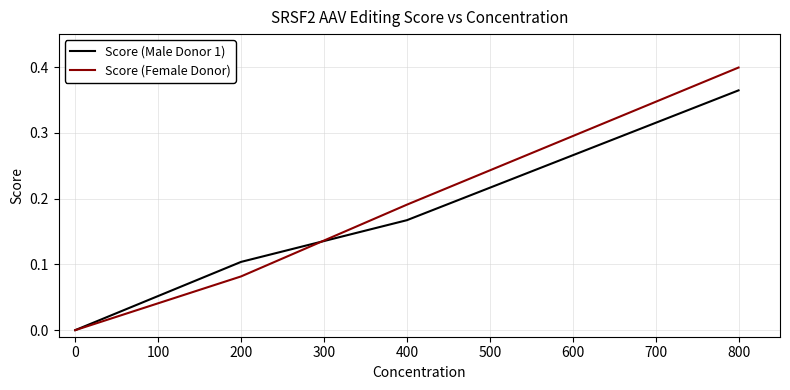

True or false: Score (Female Donor) has more than 2 points higher than both neighbors.

False